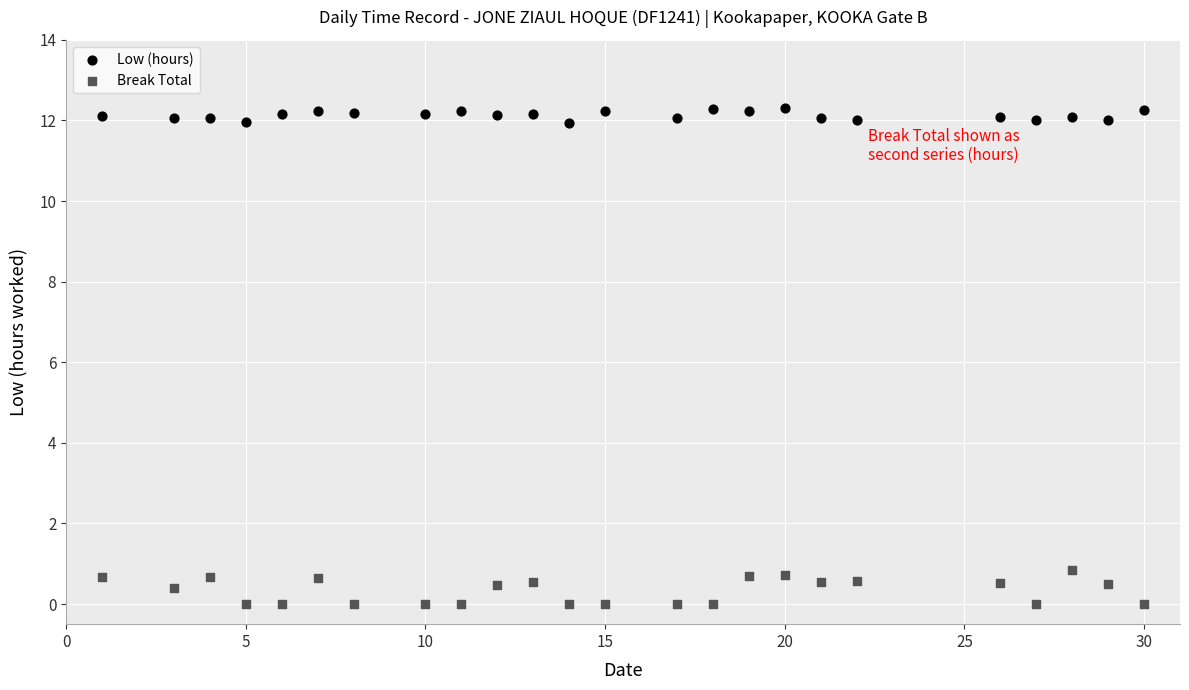

Which series has the largest Y range (max minus min)?

Break Total